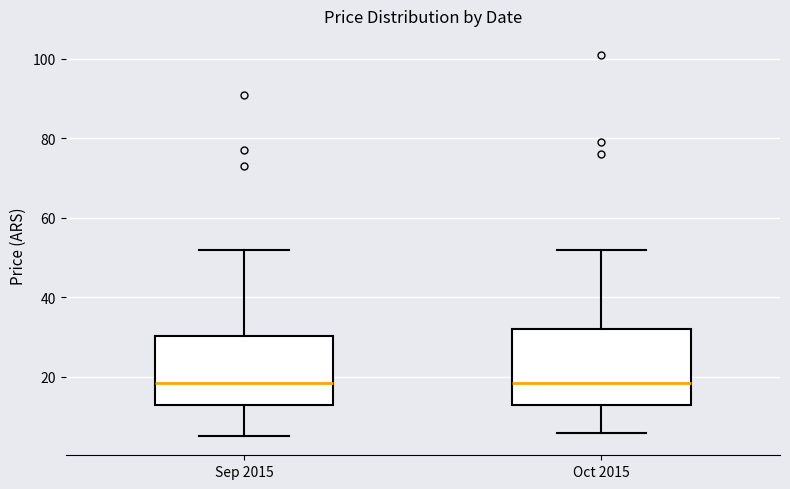

Reading left to right, read every box against the y-axis: the position of its median line, the range the box covers, and the ends of its whiskers. The values are not printed on the chart, so give them approximately, as read against the axis.

Sep 2015: median 18, box 12 to 30, whiskers 6 to 52
Oct 2015: median 18, box 12 to 32, whiskers 6 to 52